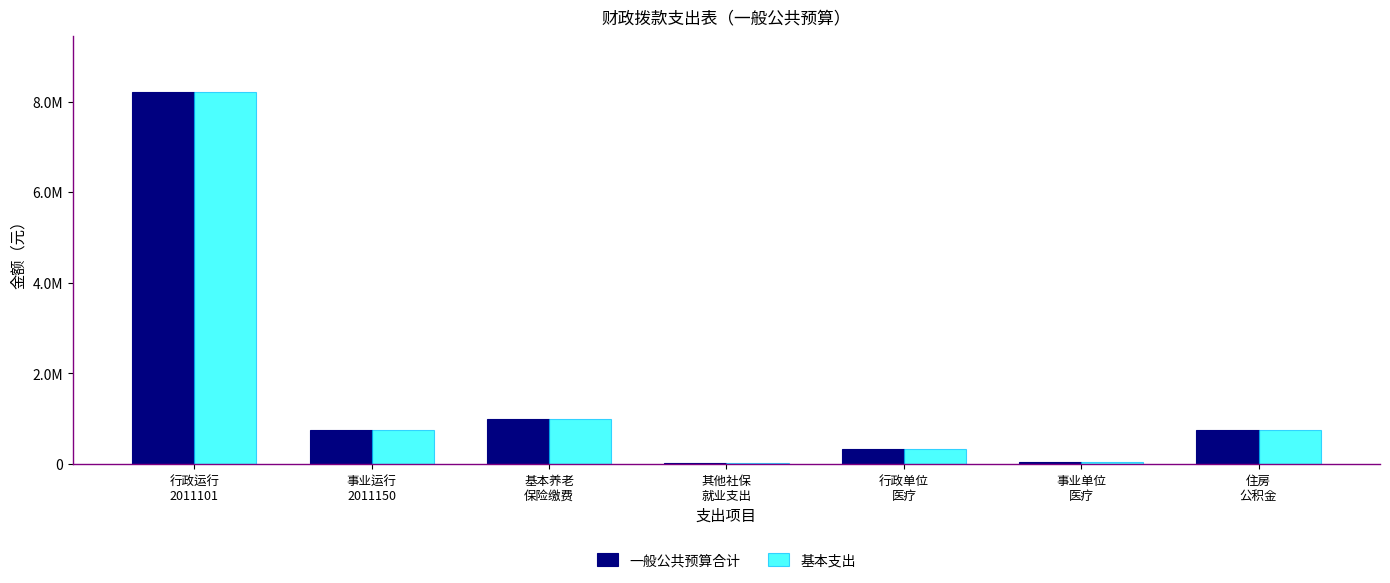

What is the minimum value for 一般公共预算合计?

15031.4